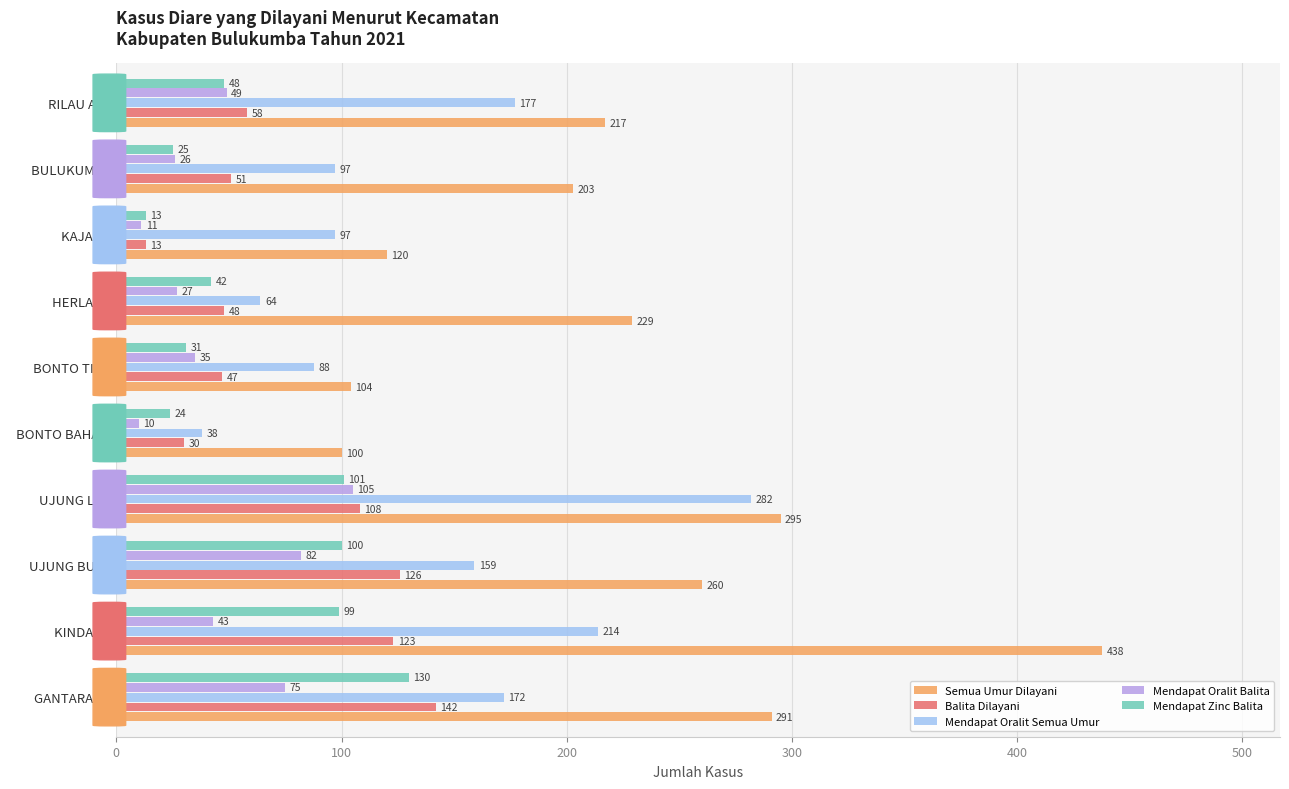

At which label does Mendapat Oralit Balita reach its minimum?

  BONTO BAHARI